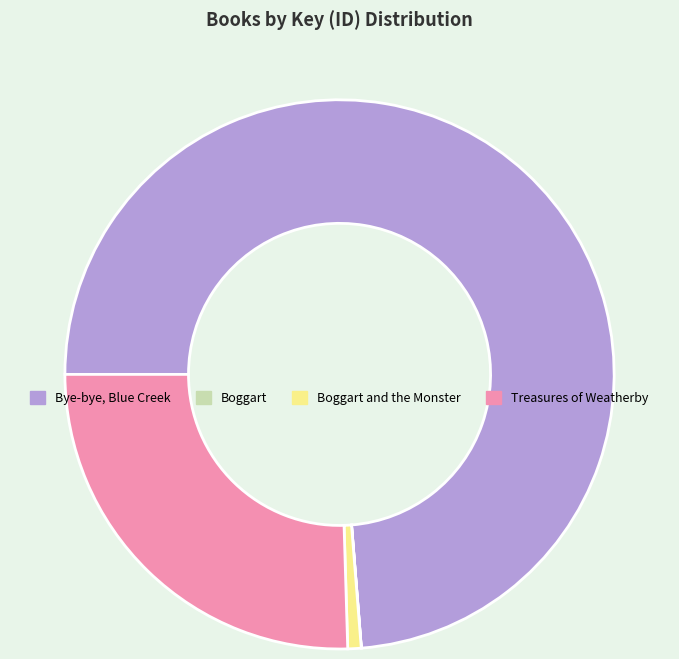

True or false: Treasures of Weatherby accounts for 18% of the total.

False